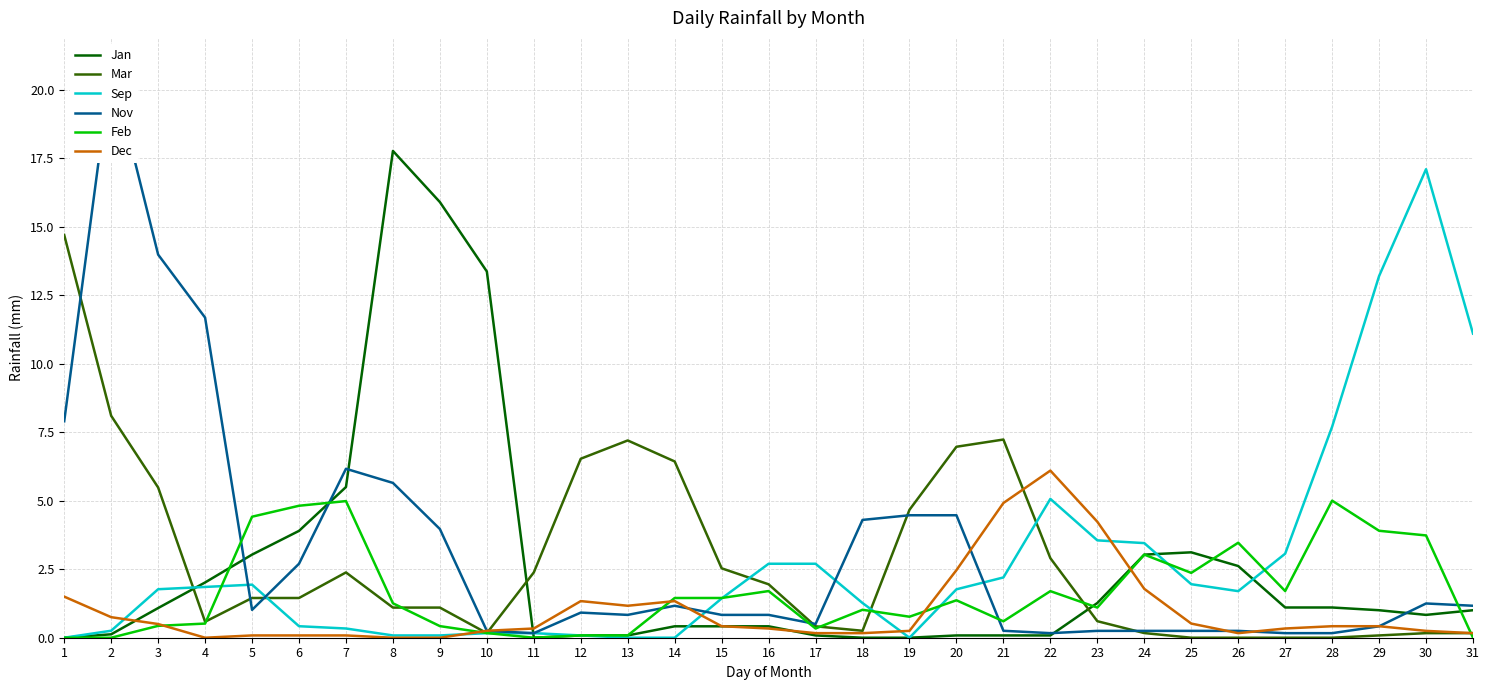

Which has a higher value, 18 or 17?

17